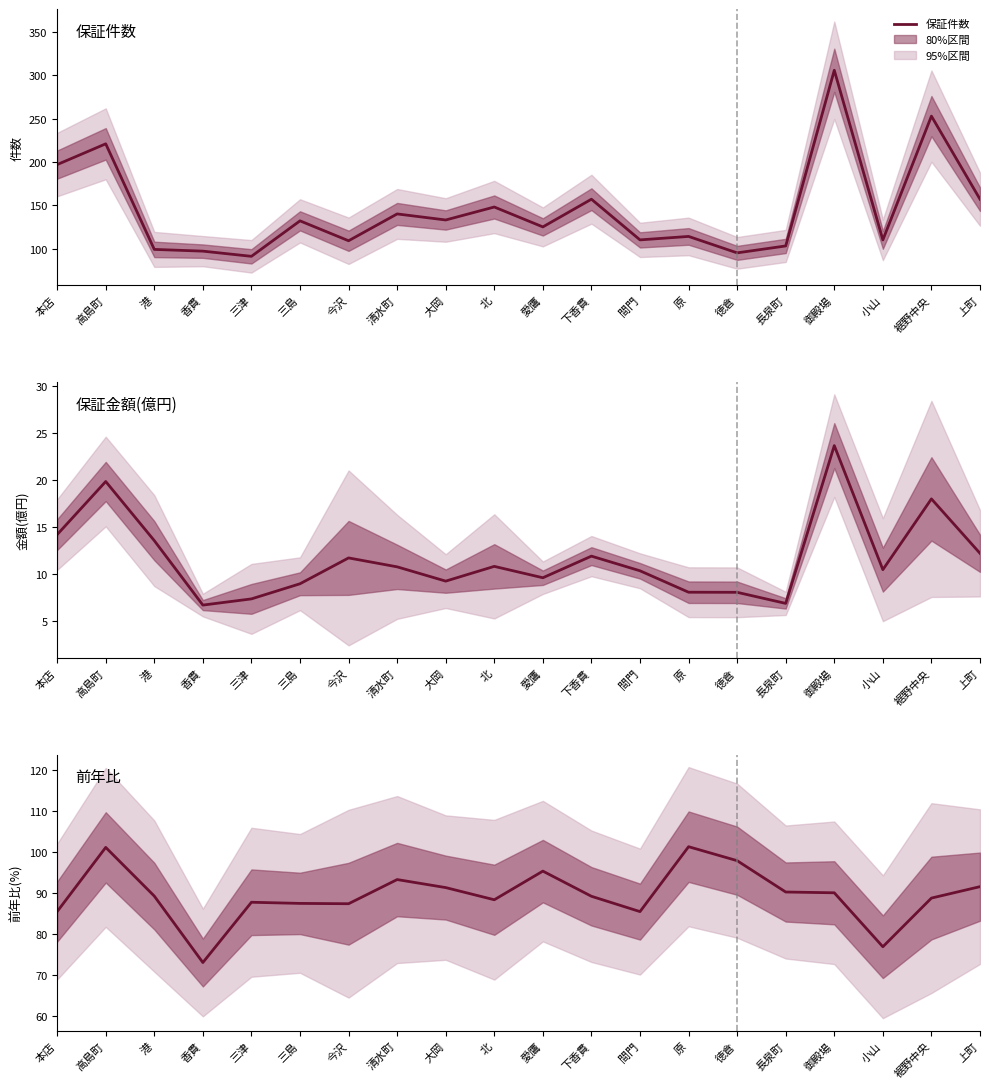

Where is the first local minimum for 保証件数?

三津